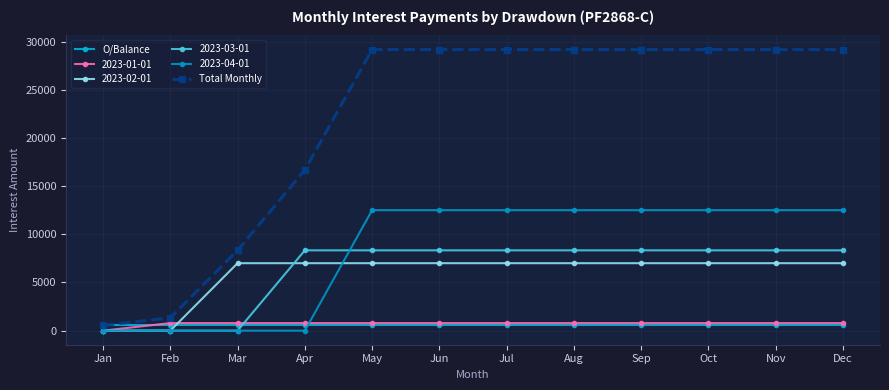

At which category is the sum across all series the highest?

May